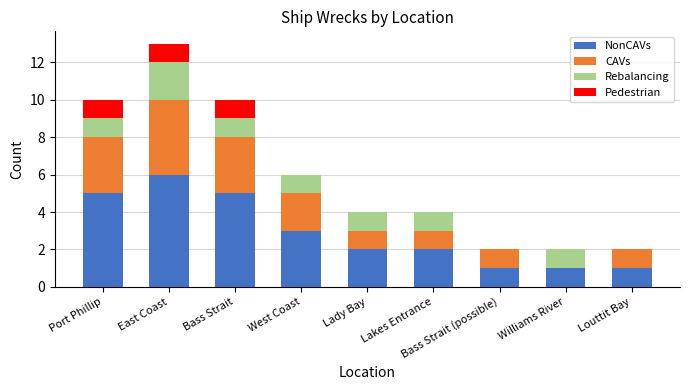

What is the total value across all series at Lady Bay?

4